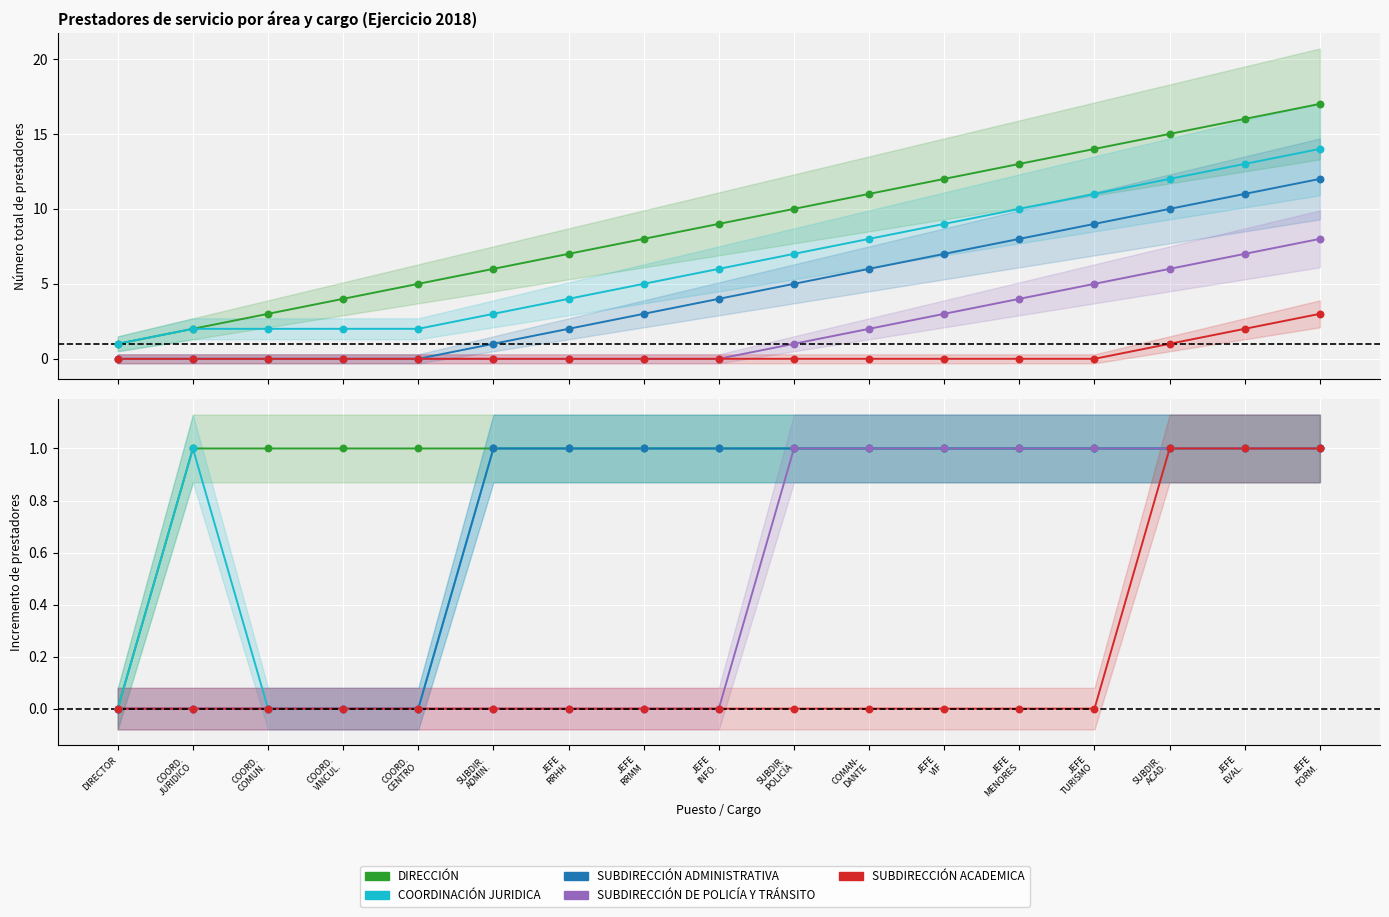

Is the value of SUBDIRECCIÓN ADMINISTRATIVA at JEFE
RRMM greater than the value of COORDINACIÓN JURIDICA at COORD.
JURIDICO?

No